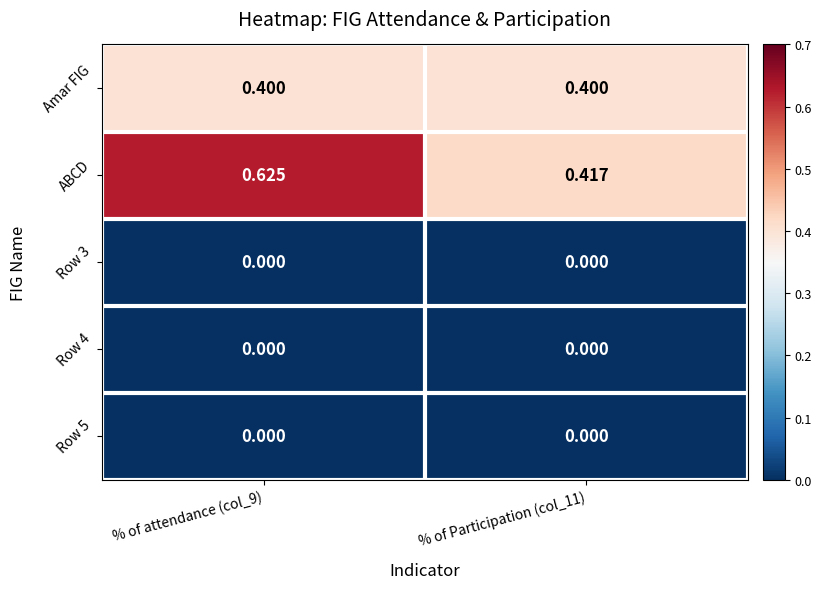

Which category has the highest value across all series?

% of attendance (col_9)